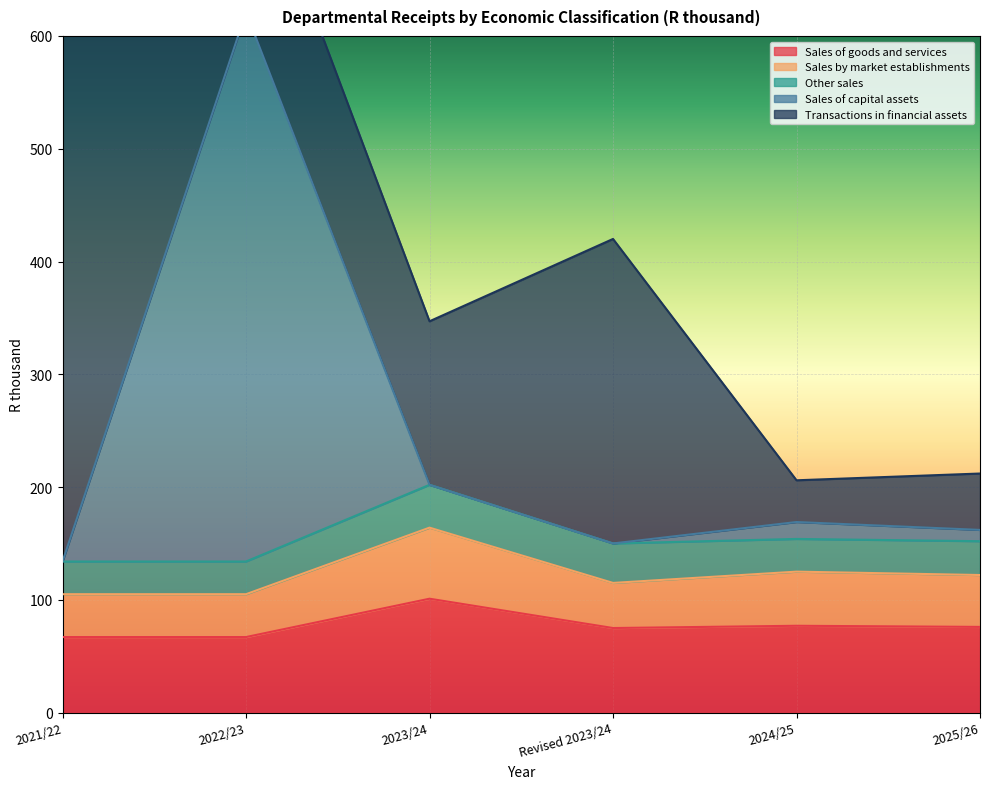

The value of Sales of goods and services at 2021/22 is 87. True or false?

False